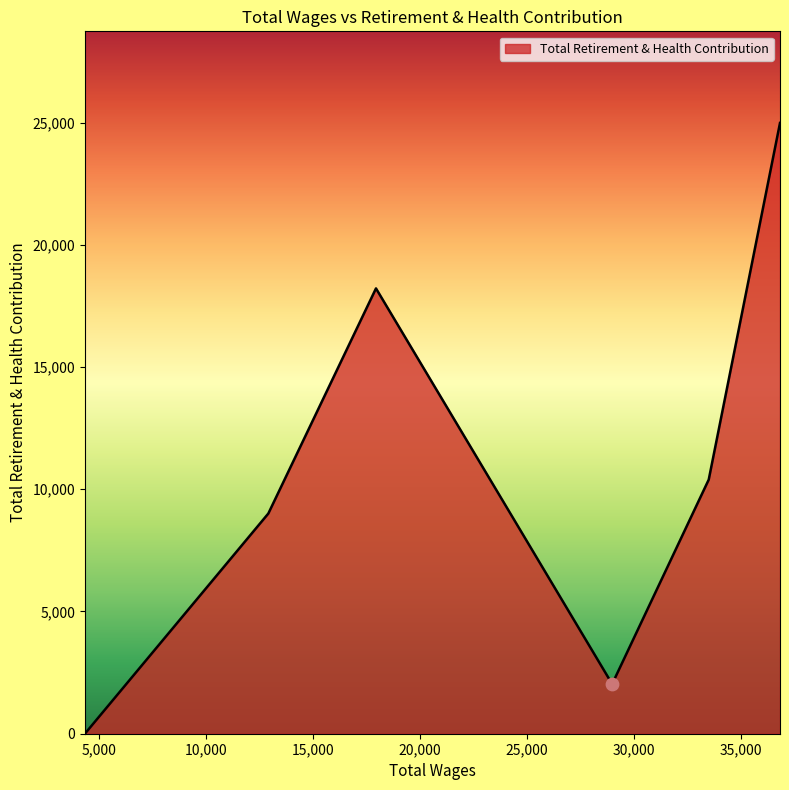

What is the maximum value shown in the chart?

24984